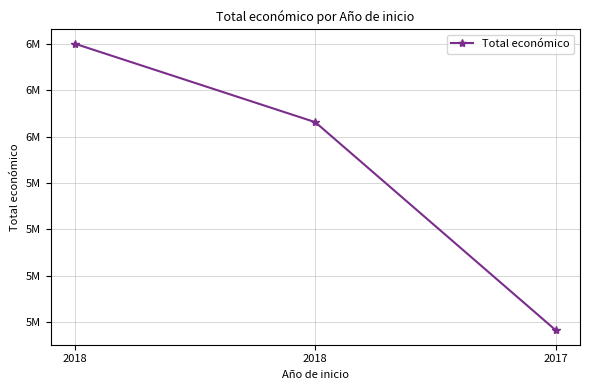

Reading right to left, transcribe all the data shown in this chart.

2017=5163335	2018=6062169	2018=6401275